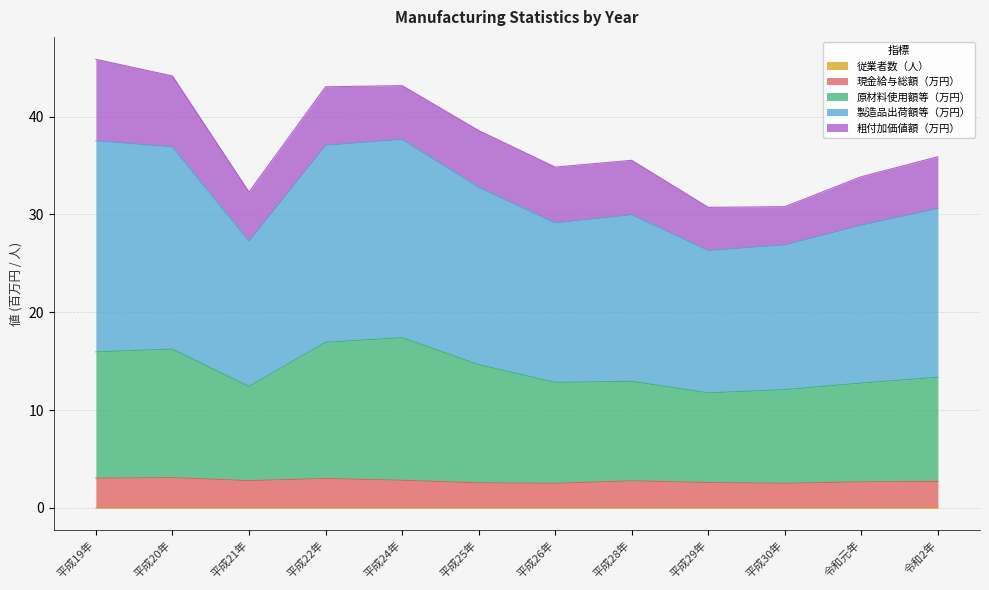

True or false: 製造品出荷額等（万円） and 原材料使用額等（万円） intersect in this chart.

False